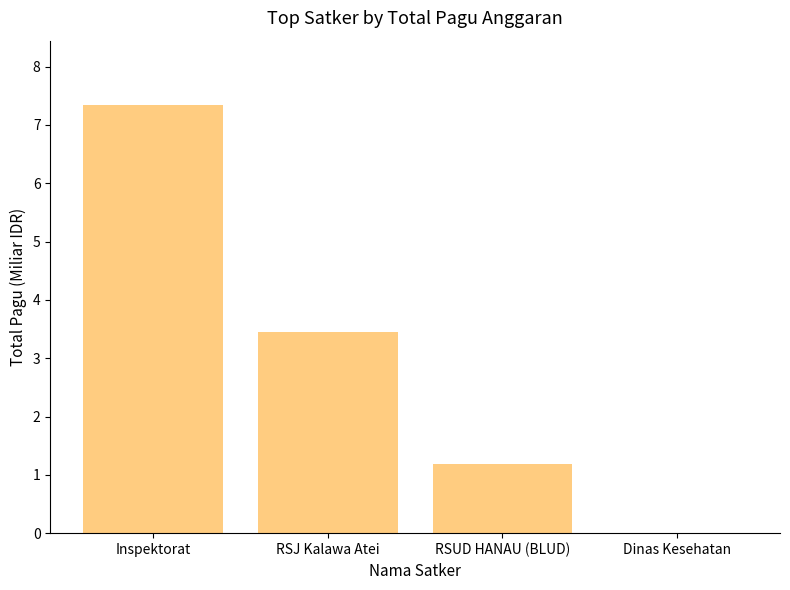

Approximately how many times larger is the value at RSUD HANAU (BLUD) compared to RSJ Kalawa Atei?

0.3